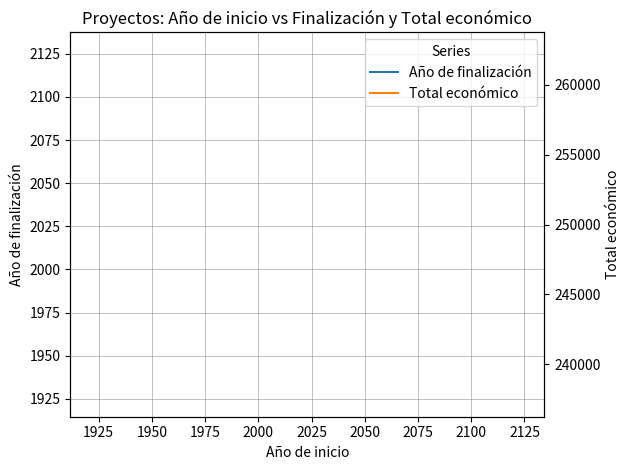

Does the chart have visible grid lines?

Yes